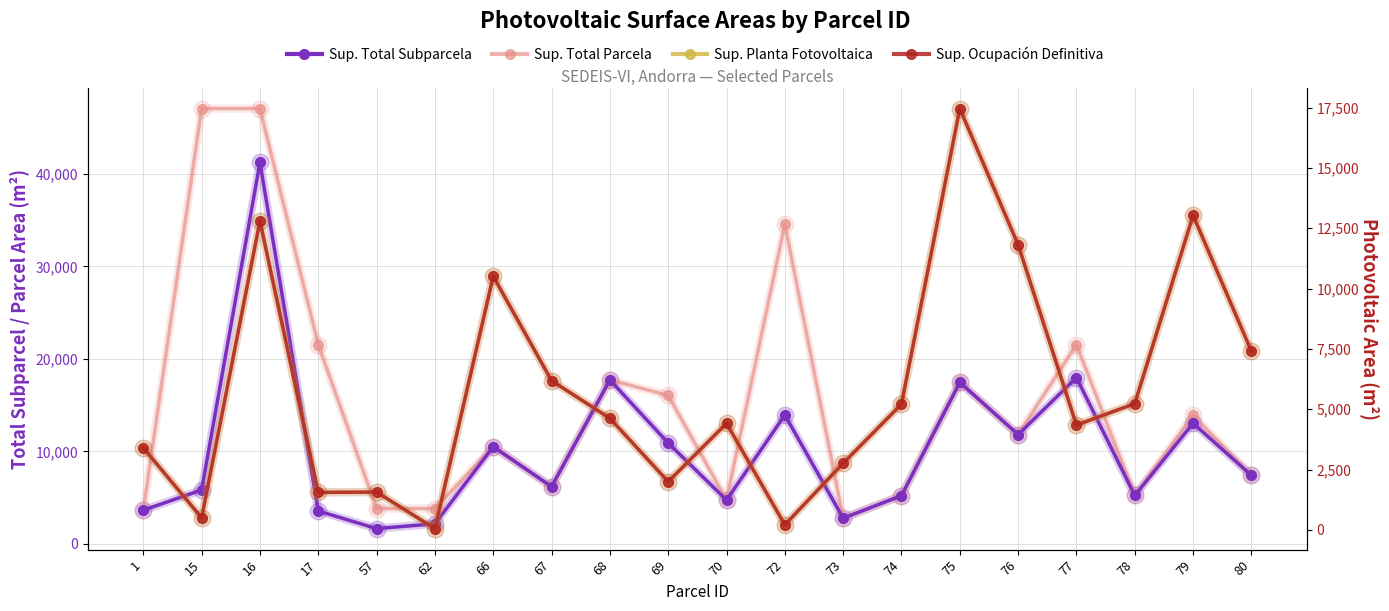

What is the difference between the Superficie Total de la Subparcela (m²) values at 80 and 73?

4631